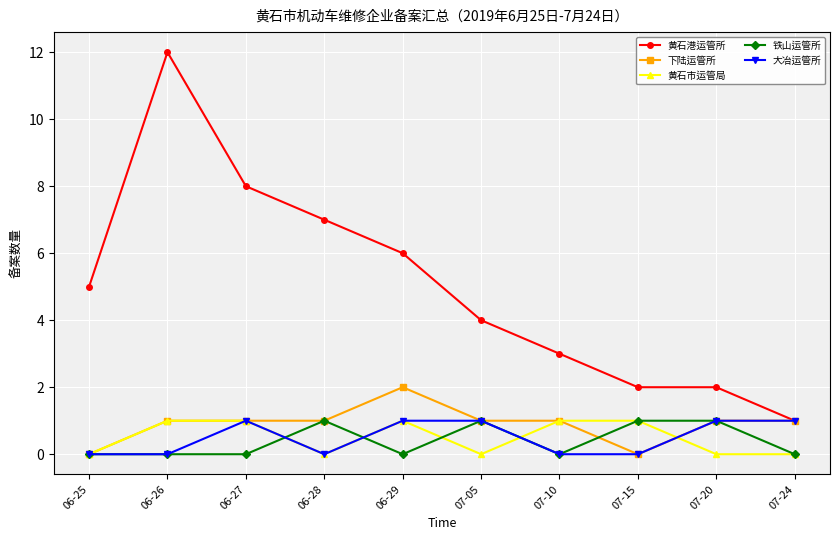

True or false: 黄石港运管所 and 黄石市运管局 cross at least once.

False